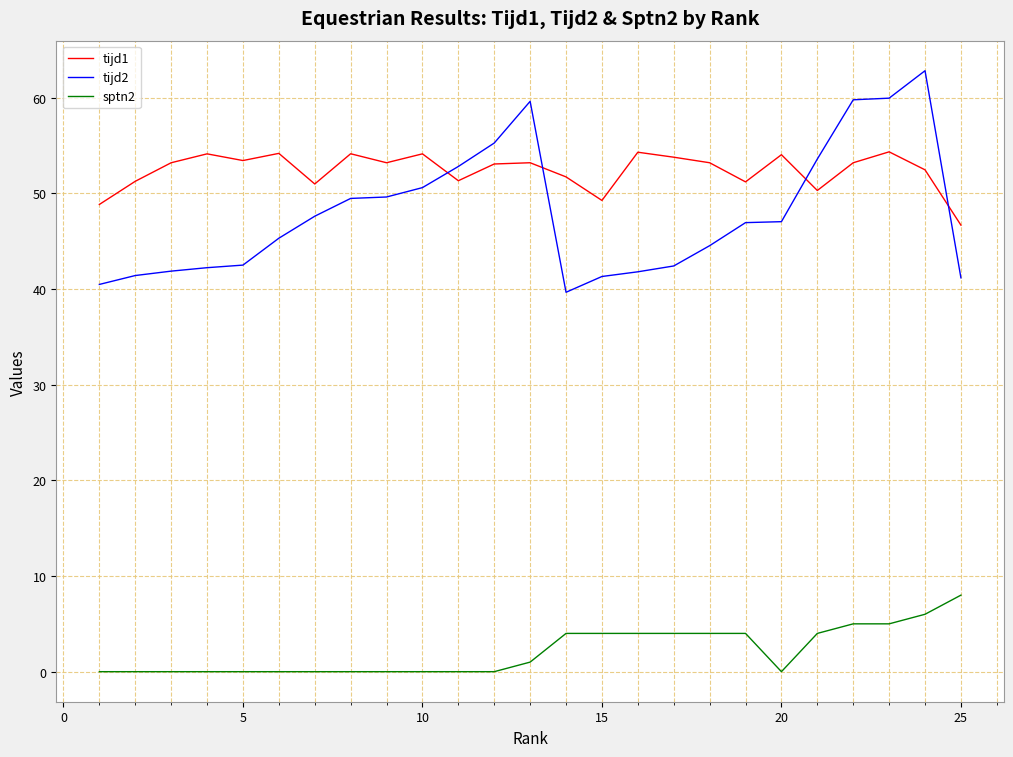

What is the highest value of the sptn2 series?

8.0